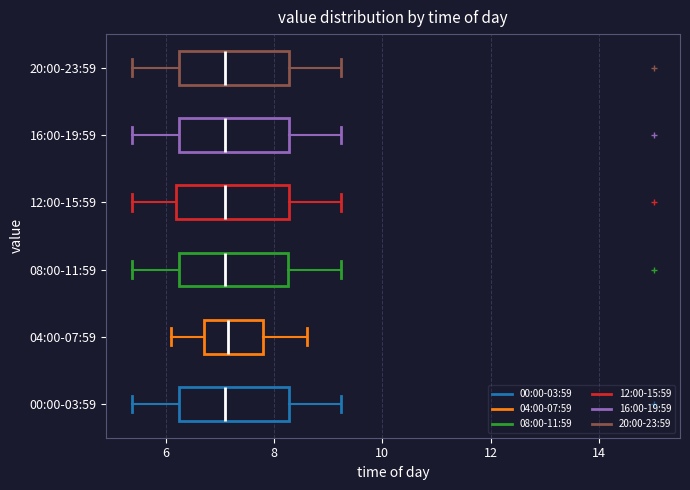

Reading bottom to top, transcribe this box plot: for each box, give where its median line is, the range the box spans, and where its two whiskers end, as read against the x-axis. The values are not printed on the chart, so give them approximately, as read against the axis.

00:00-03:59: median 7.2, box 6.2 to 8.2, whiskers 5.4 to 9.2
04:00-07:59: median 7.2, box 6.8 to 7.8, whiskers 6.2 to 8.6
08:00-11:59: median 7.0, box 6.2 to 8.2, whiskers 5.4 to 9.2
12:00-15:59: median 7.2, box 6.2 to 8.2, whiskers 5.4 to 9.2
16:00-19:59: median 7.2, box 6.2 to 8.2, whiskers 5.4 to 9.2
20:00-23:59: median 7.2, box 6.2 to 8.2, whiskers 5.4 to 9.2